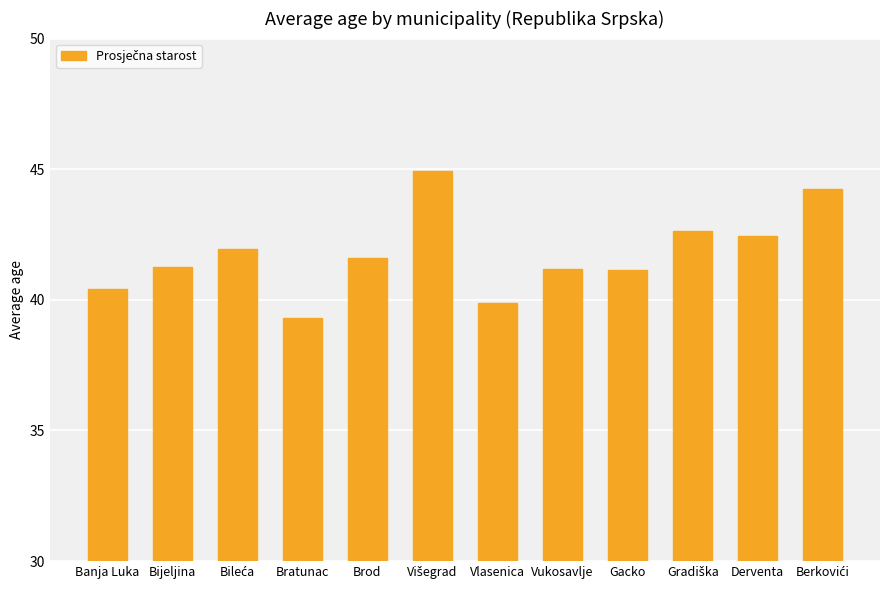

What is the minimum value shown in the chart?

39.3